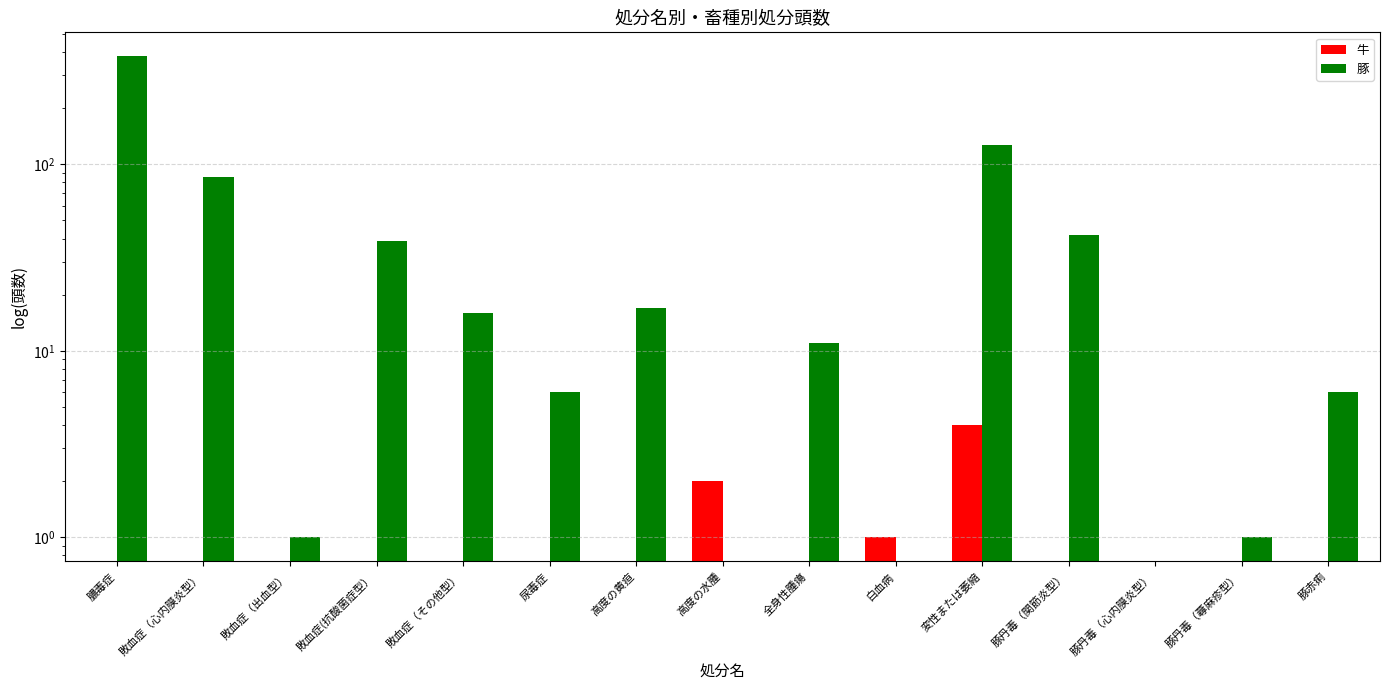

How many bars are there in each group?

2